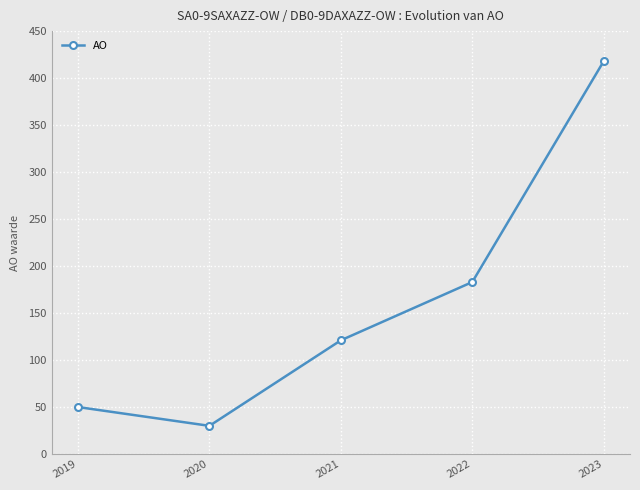

What is the difference between the maximum and second lowest values?

368